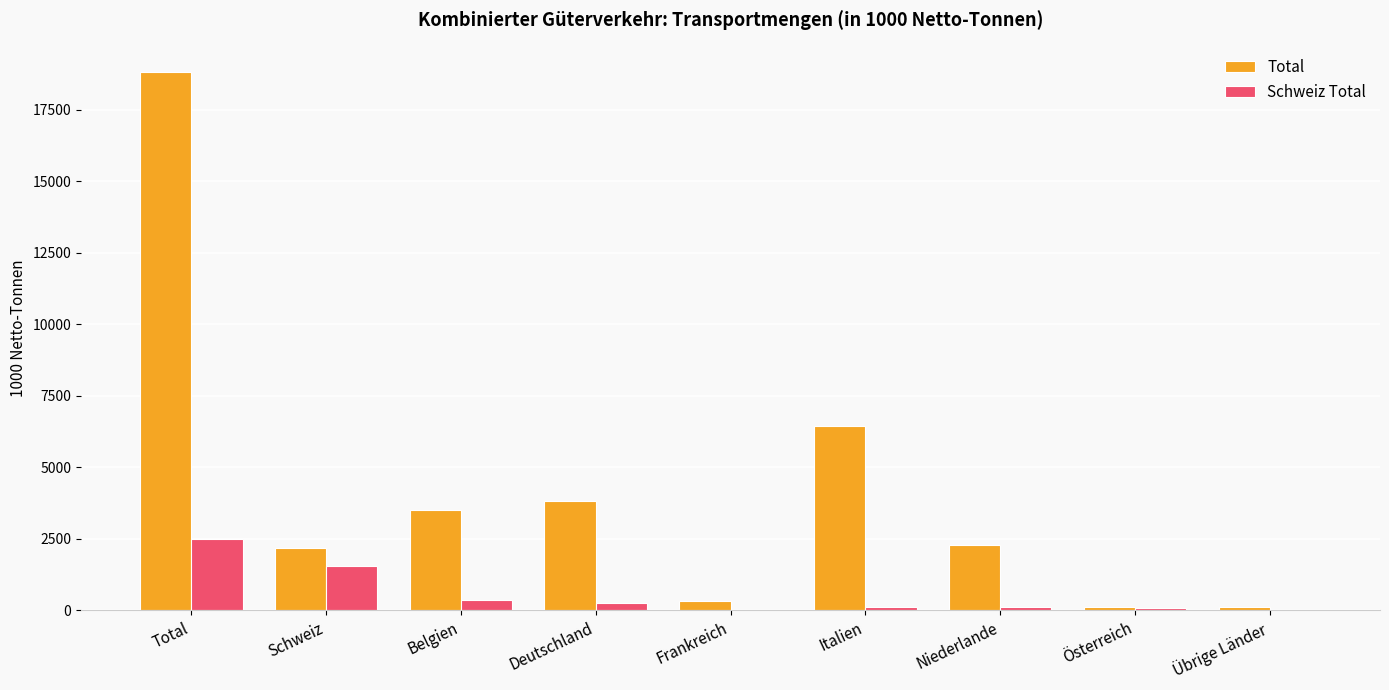

At which label does Total reach its peak?

Total